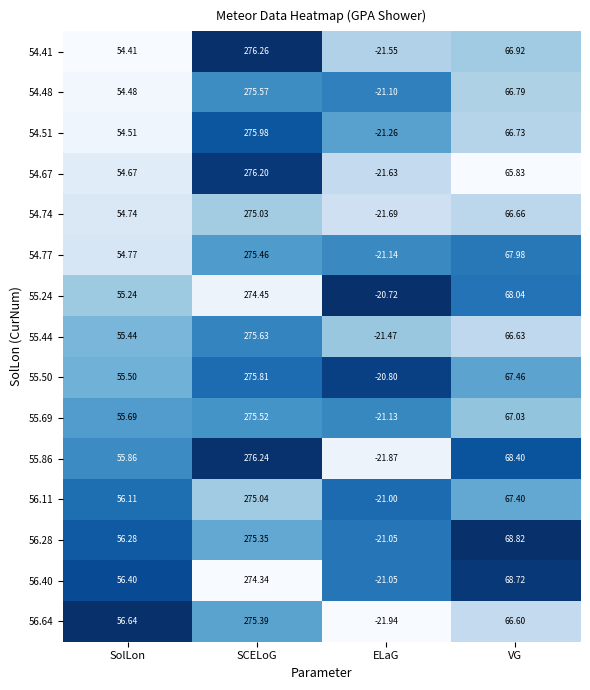

At which label does 56.11 first exceed 67?

SCELoG